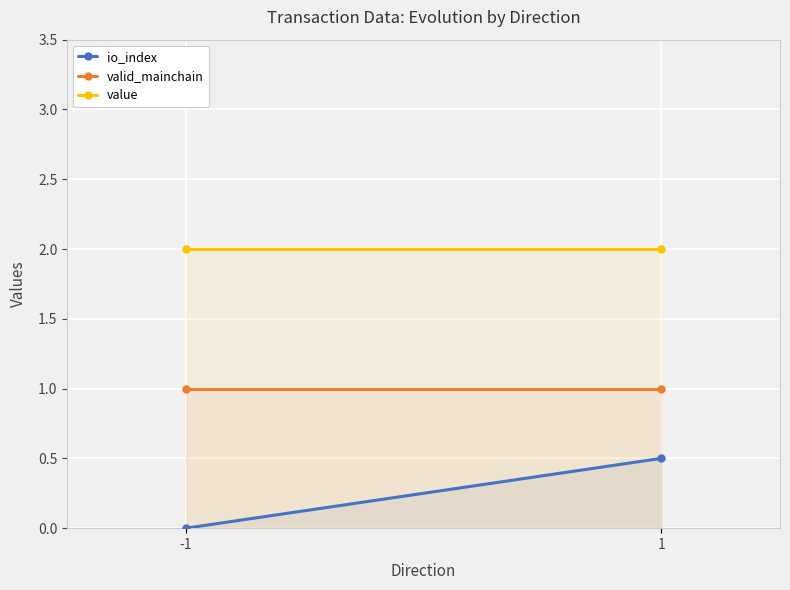

True or false: valid_mainchain has a value of 1.6 at -1.

False